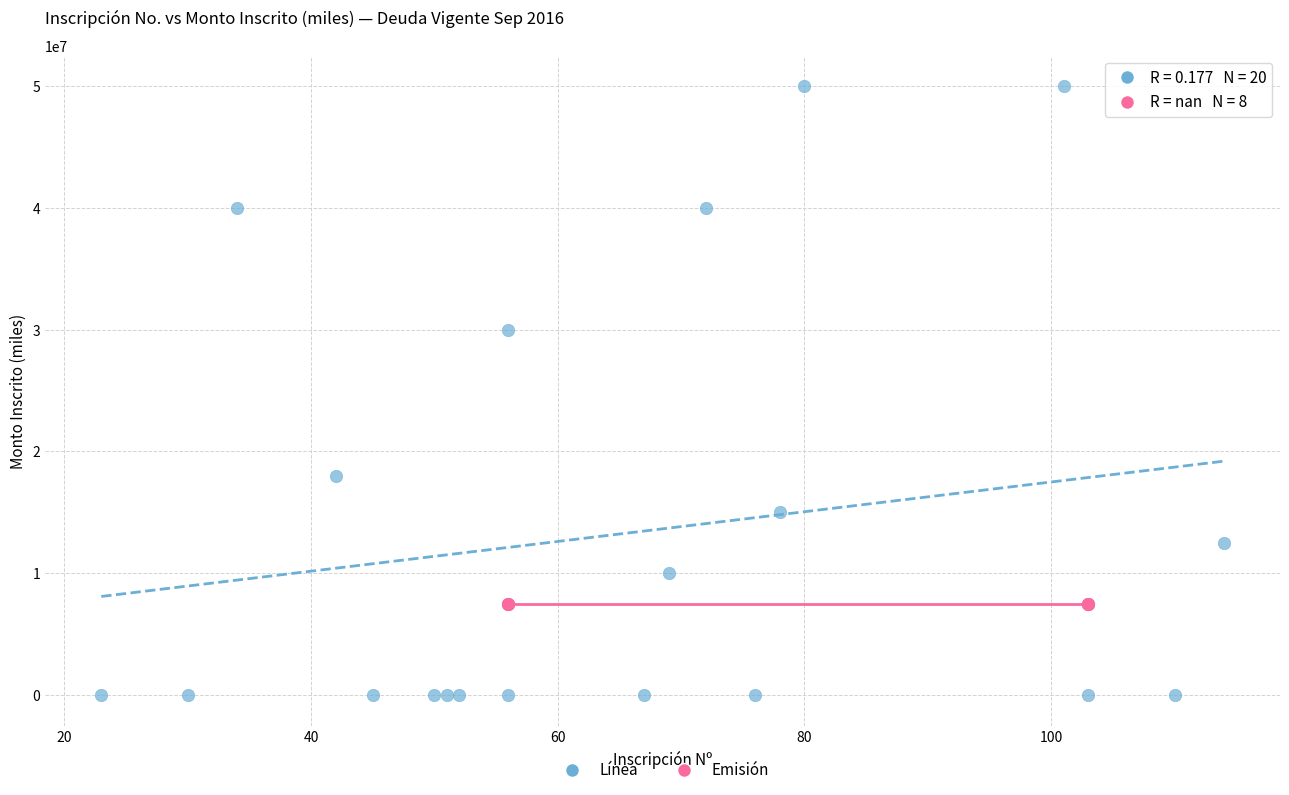

Which series reaches the minimum Y coordinate?

Línea